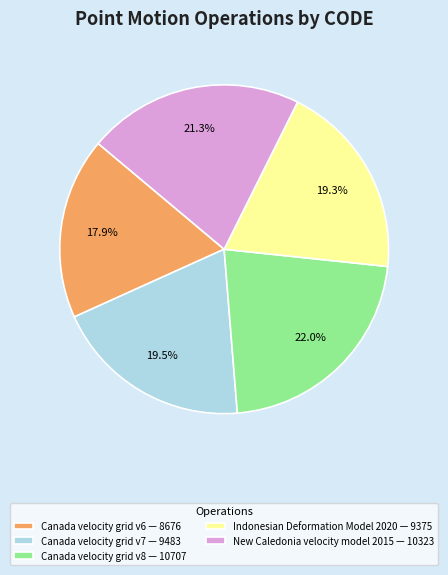

Which has a higher value, Indonesian Deformation Model 2020 — 9375 or Canada velocity grid v6 — 8676?

Indonesian Deformation Model 2020 — 9375